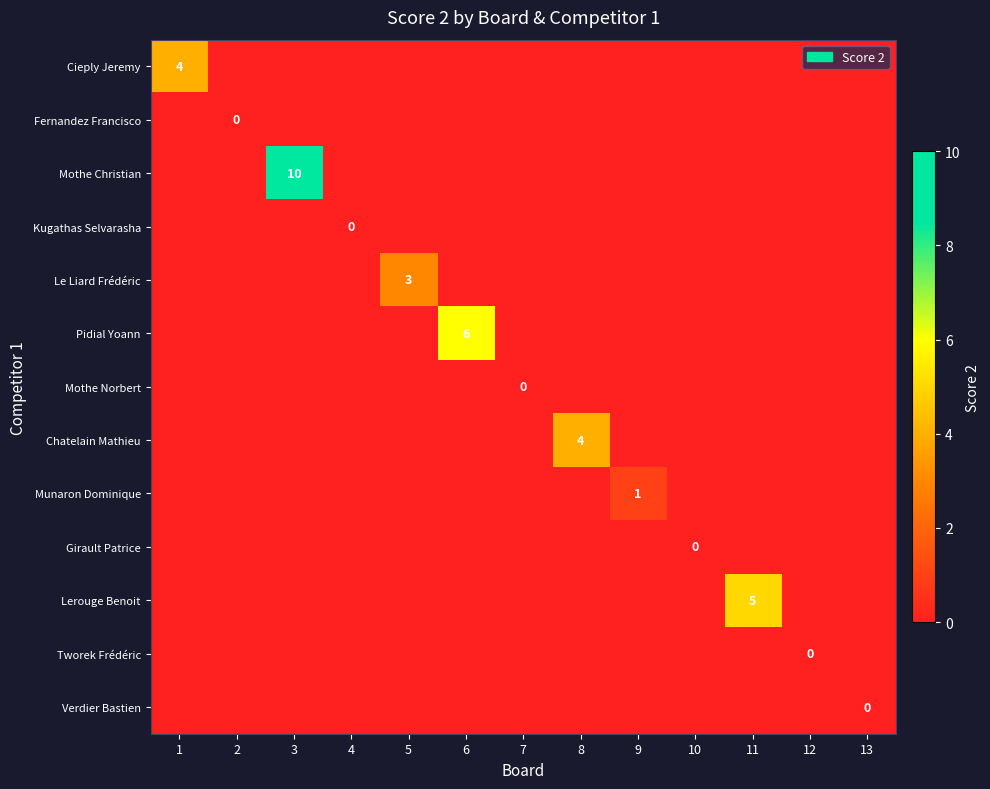

Is the value of Girault Patrice at 10 greater than the value of Verdier Bastien at 12?

Yes